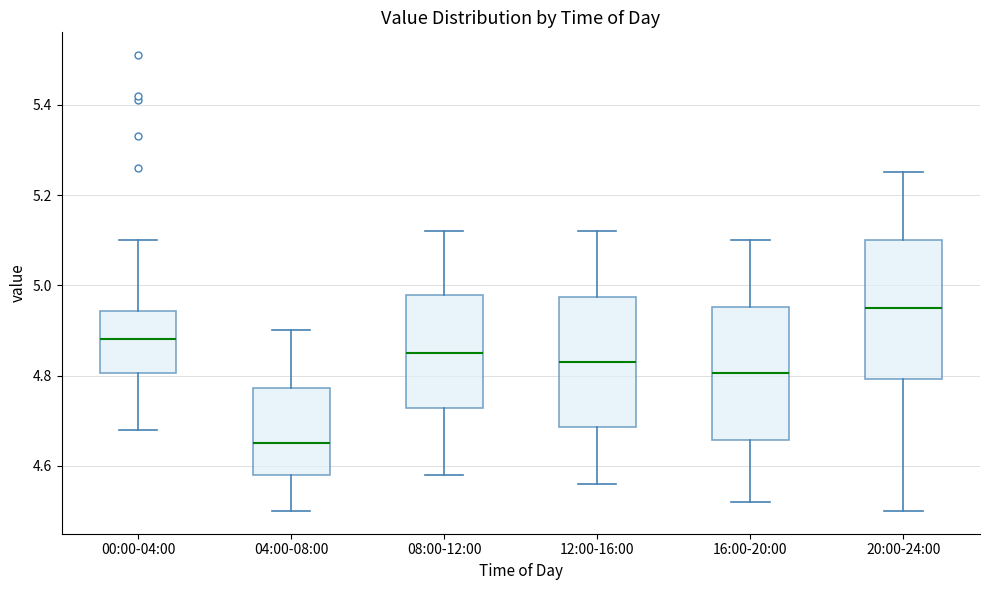

Which box has the lowest median line?

04:00-08:00